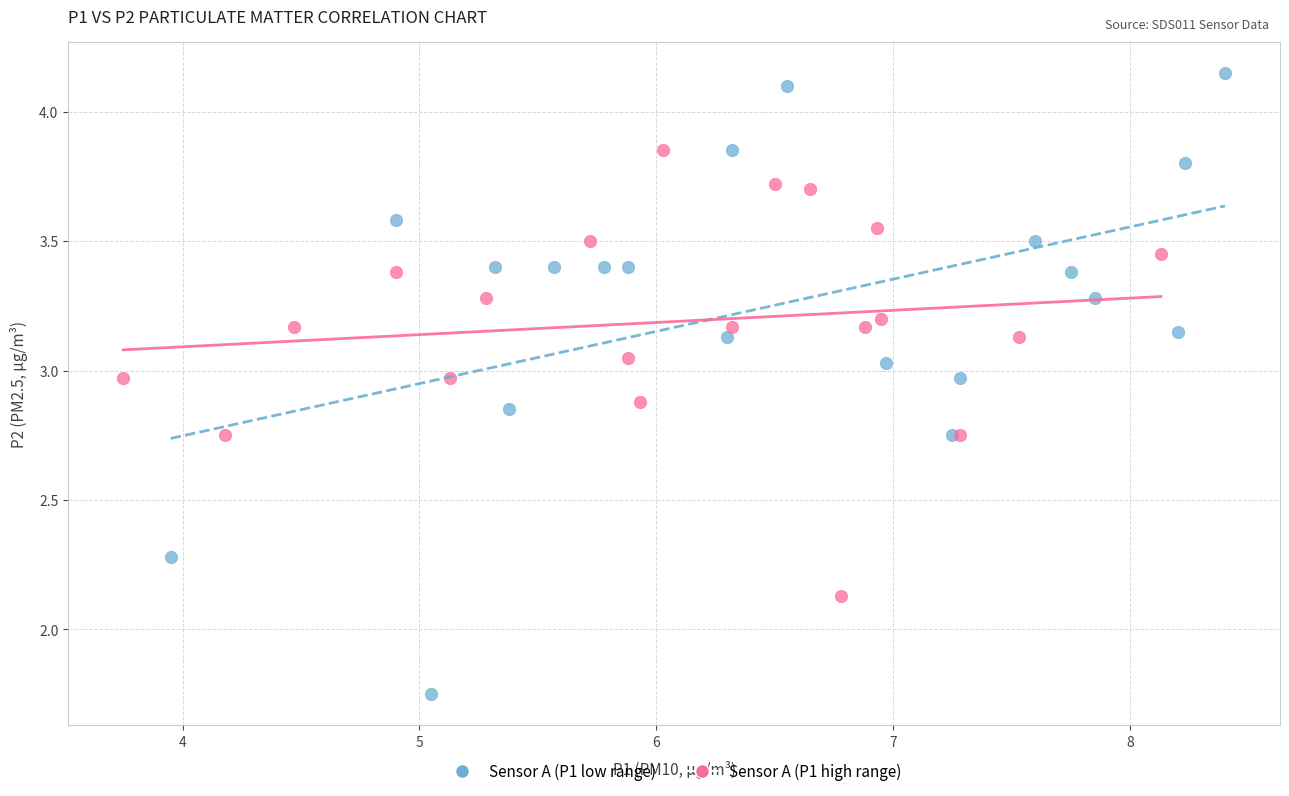

What are all the series names shown in the legend?

Sensor A (P1 low range), Sensor A (P1 high range)